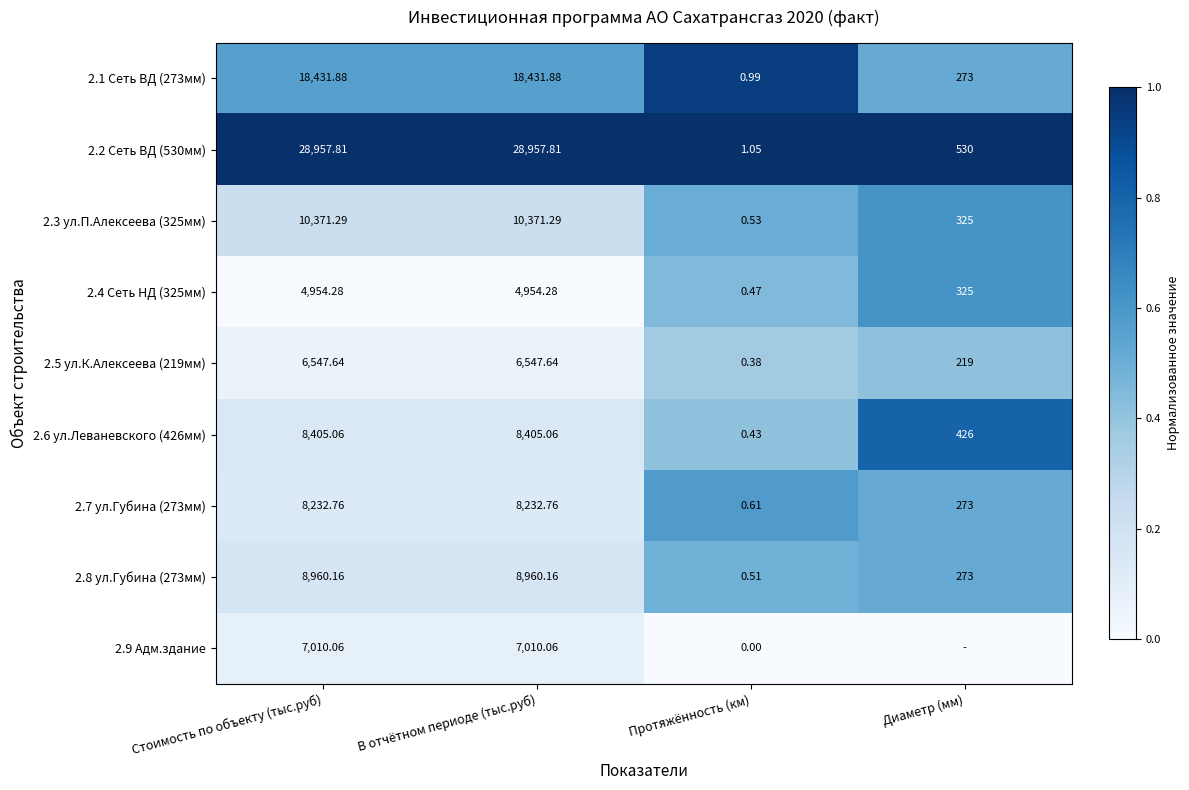

At which label does 2.3 ул.П.Алексеева (325мм) first exceed 10371?

Стоимость по объекту (тыс.руб)